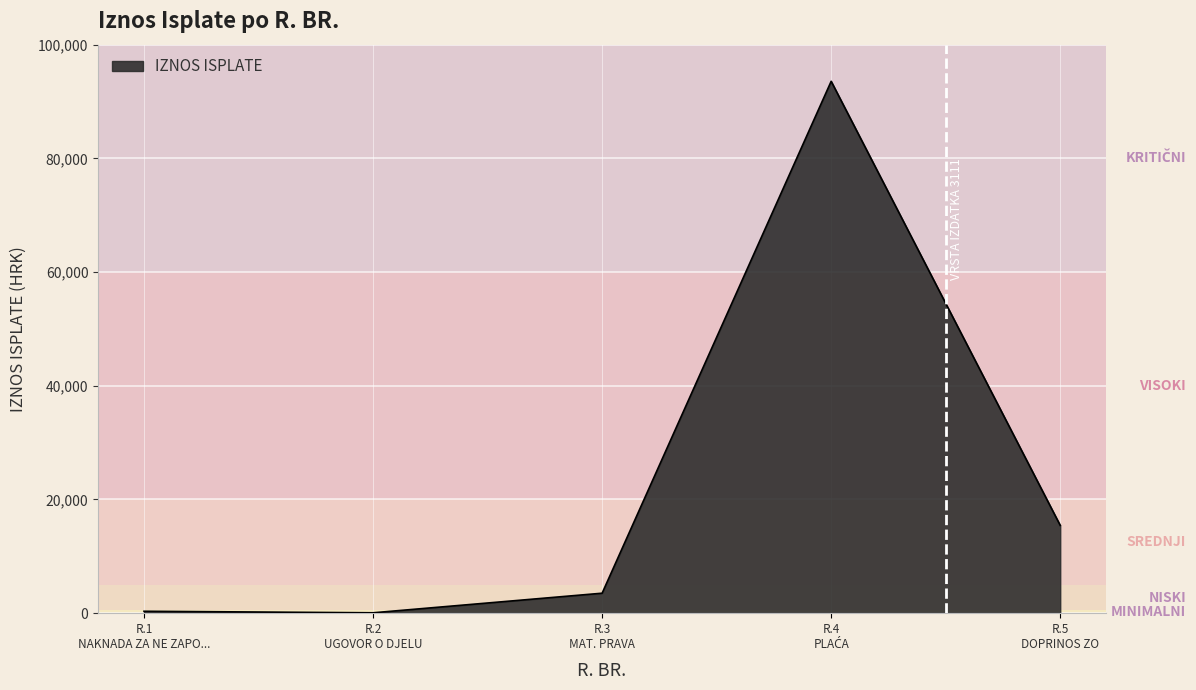

How many interior local peaks (higher than both neighbors) does the data have?

1